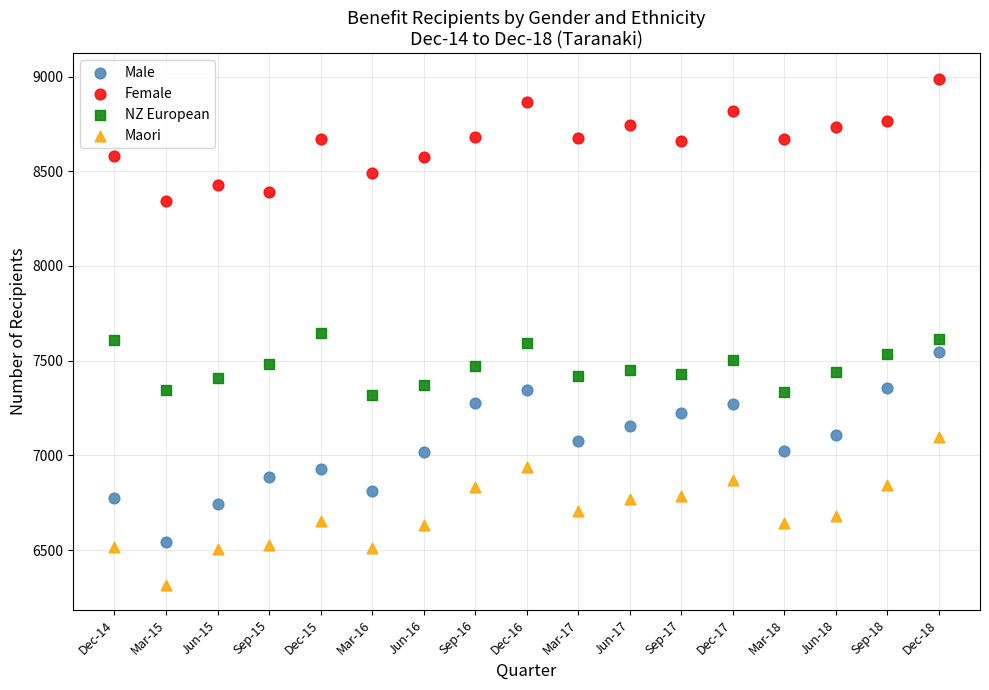

Which series has the largest Y range (max minus min)?

Male